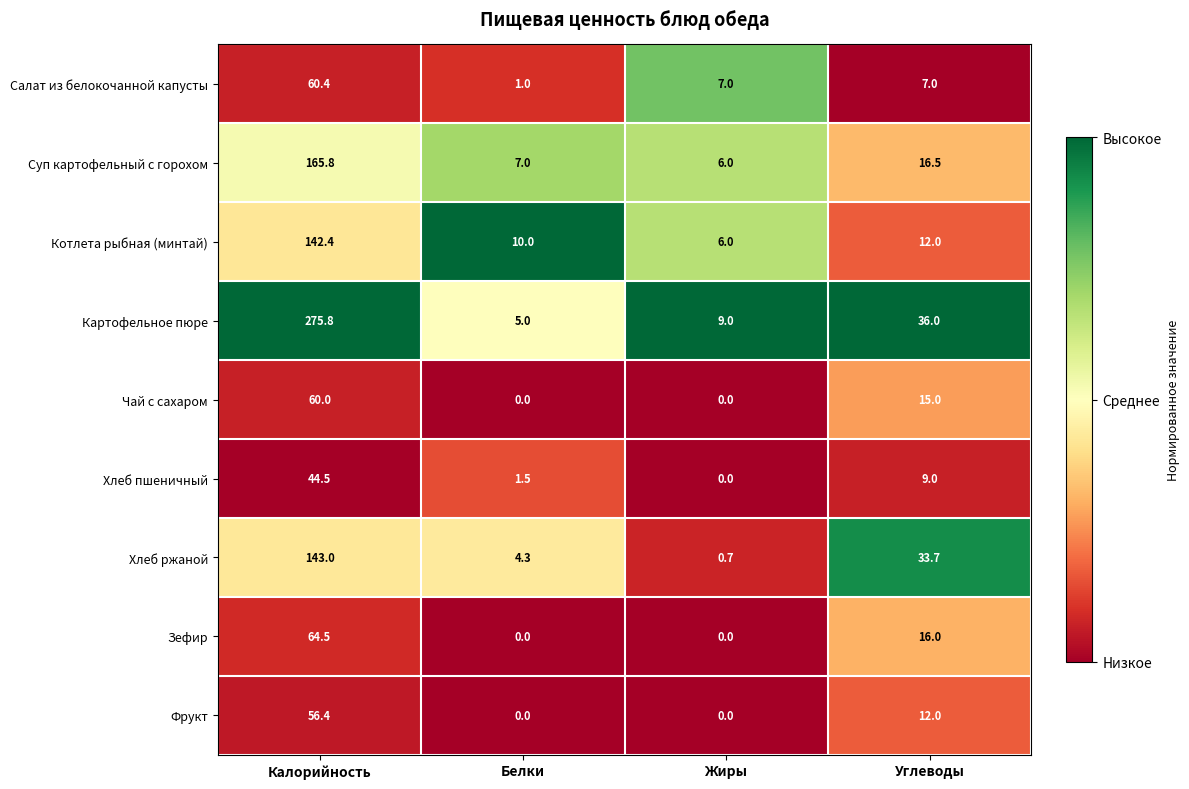

Where does the Салат из белокочанной капусты series first go above 7?

Калорийность